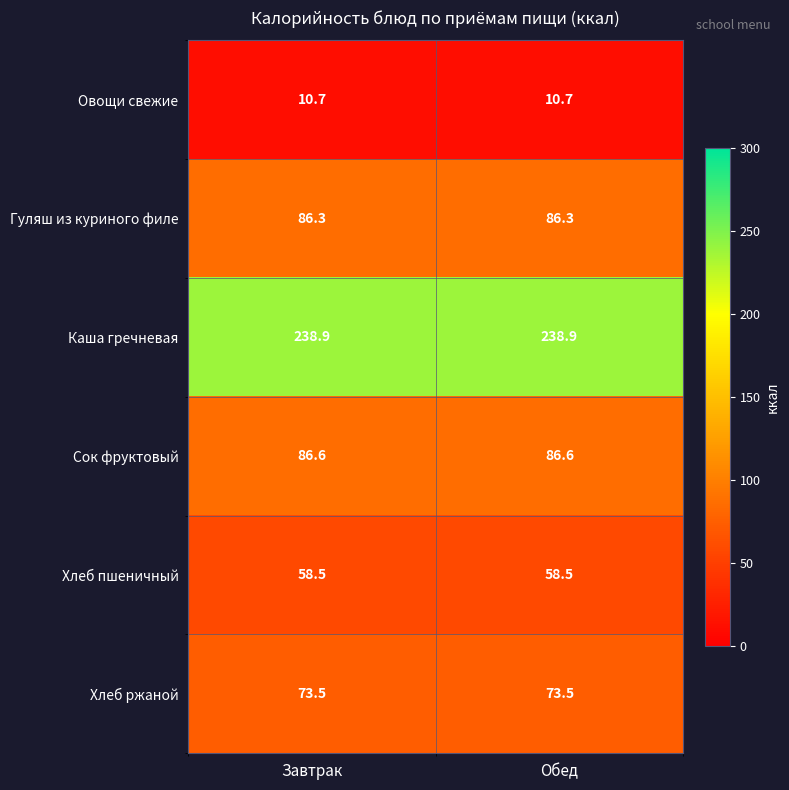

What is the approximate value of Каша гречневая at Обед?

238.9